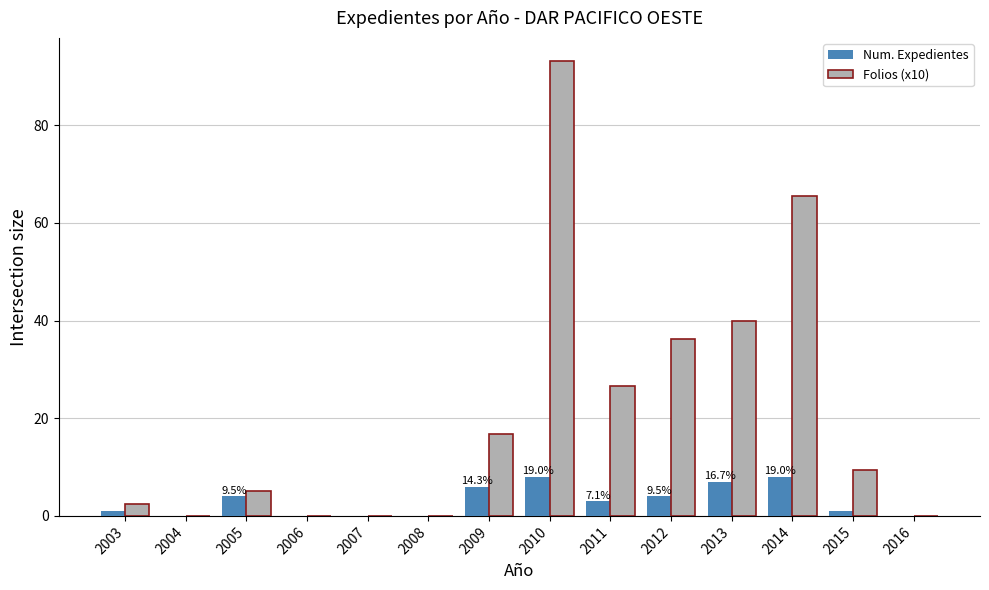

What are all the series names shown in the legend?

Num. Expedientes, Folios (x10)